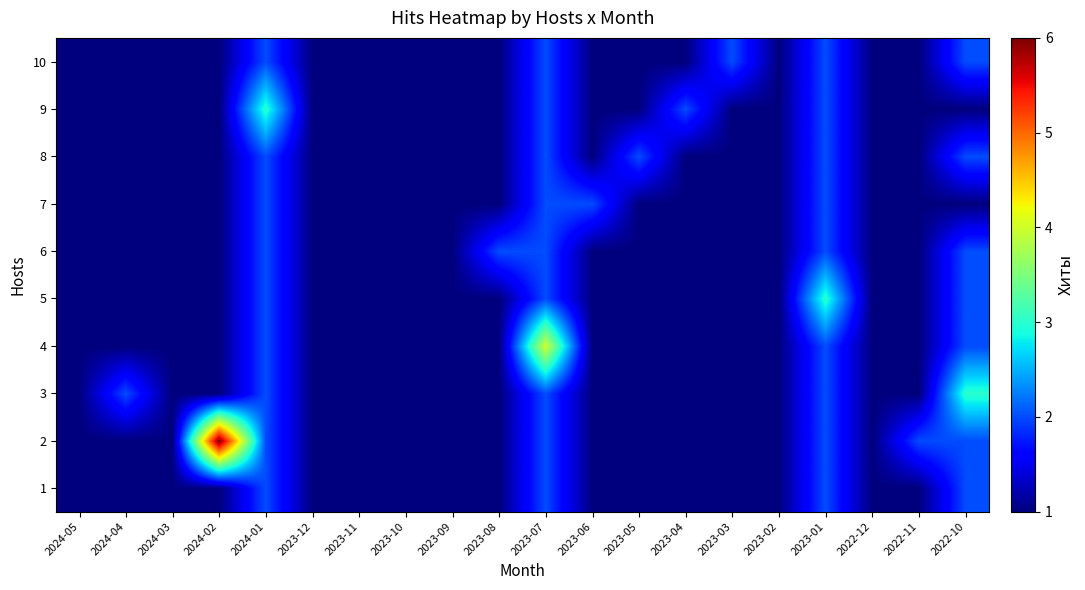

What is the total value across all series at 2022-12?

10